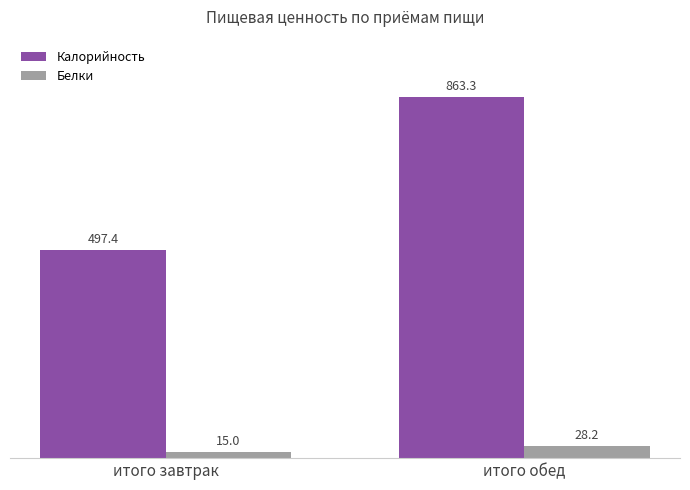

What is the value of the Белки bar at the 2nd from the left?

28.2